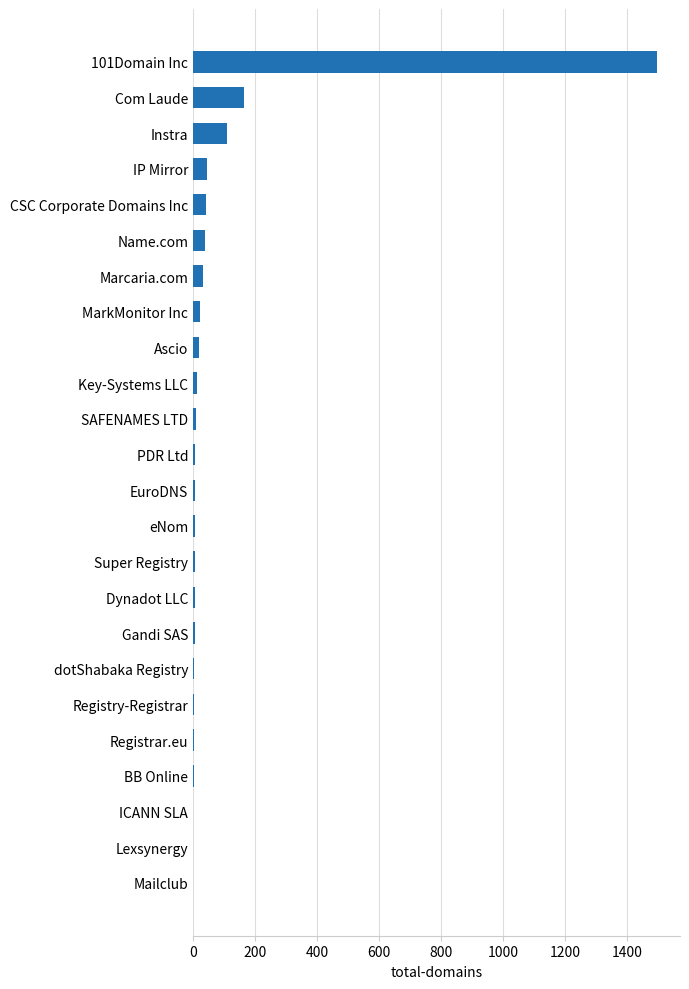

At which category does the chart reach its peak across all series?

101Domain Inc